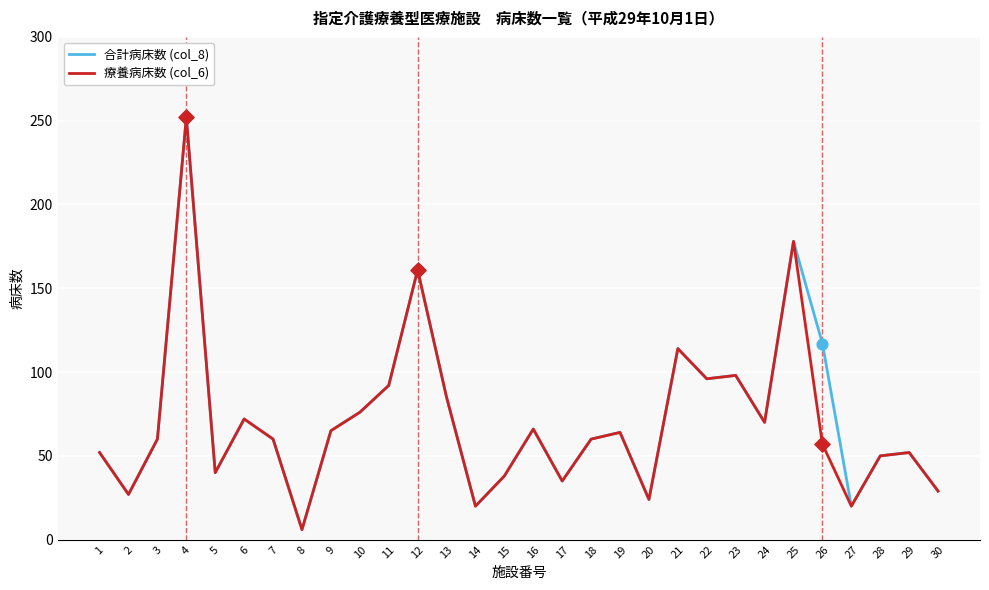

The 療養病床数 (col_6) series shows 26 at 10. True or false?

False